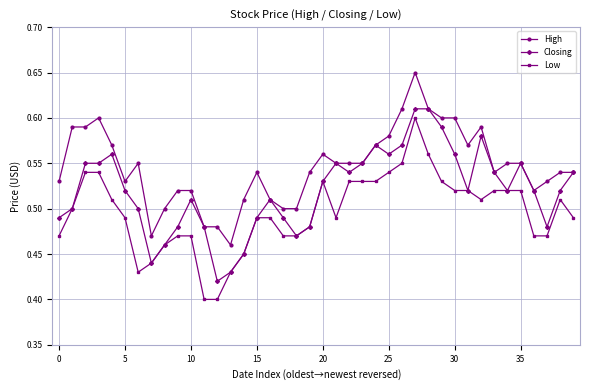

True or false: Closing has more than 0 points higher than both neighbors.

True